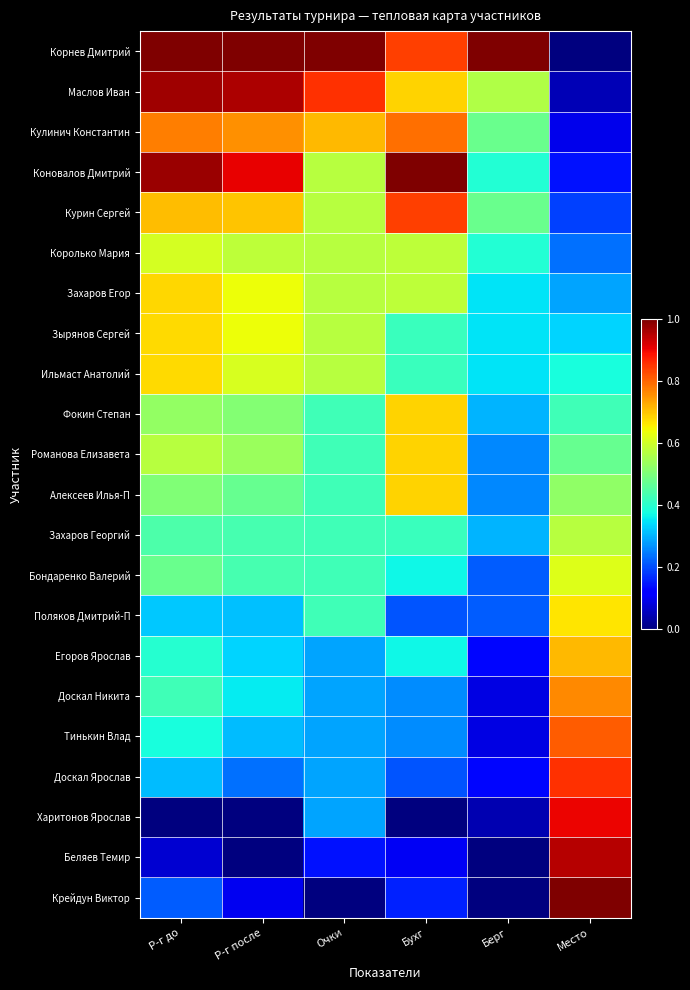

Which category has the highest value across all series?

Р-г до